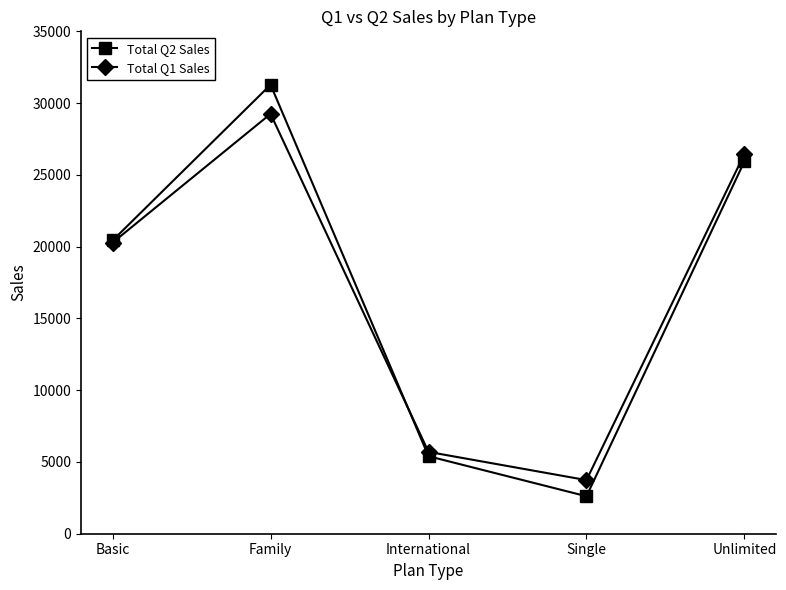

What is the greatest value displayed?

31280